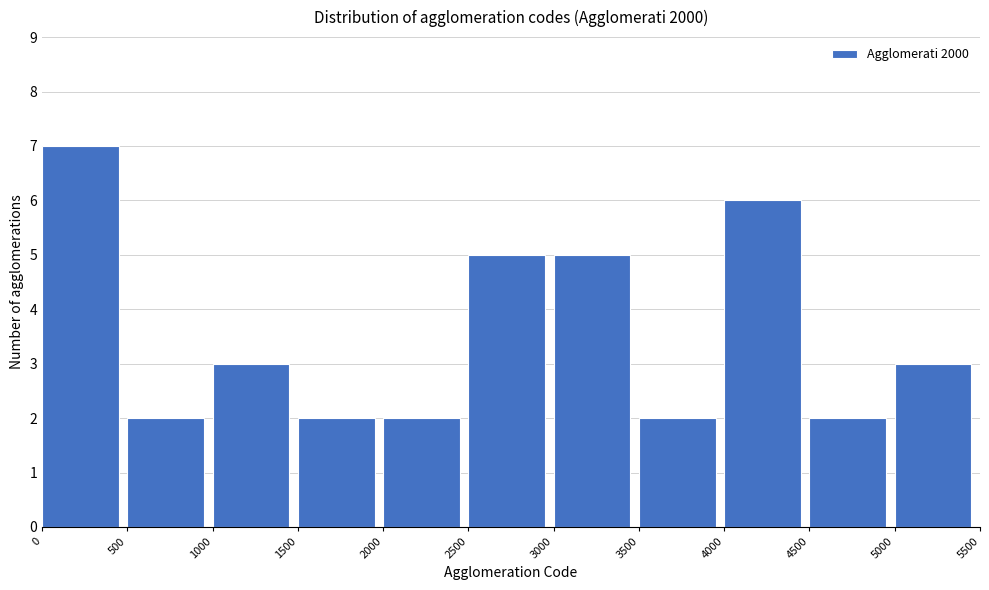

How tall is the bar that spans 2500 to 3000 on the x-axis? The values are not printed on the chart, so give them approximately, as read against the axis.

5